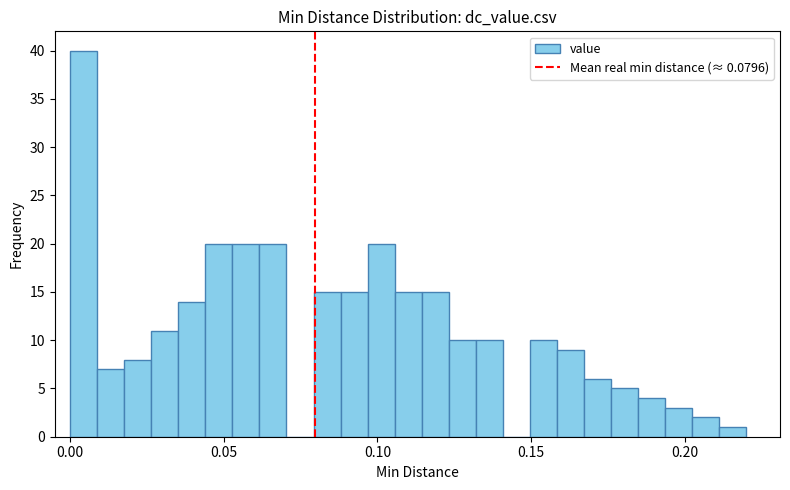

Around what value on the x-axis is the tallest bar? Give the approximate position of its centre, as read against the axis.

0.005